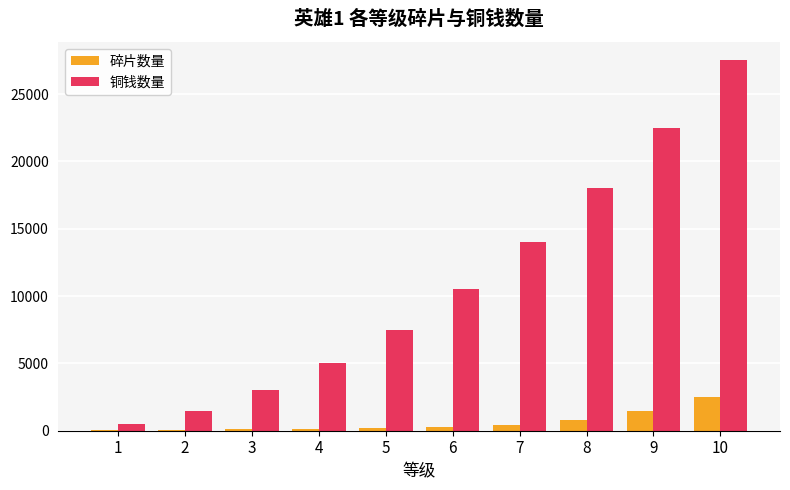

Between 3 and 6, which series saw the biggest shift?

铜钱数量